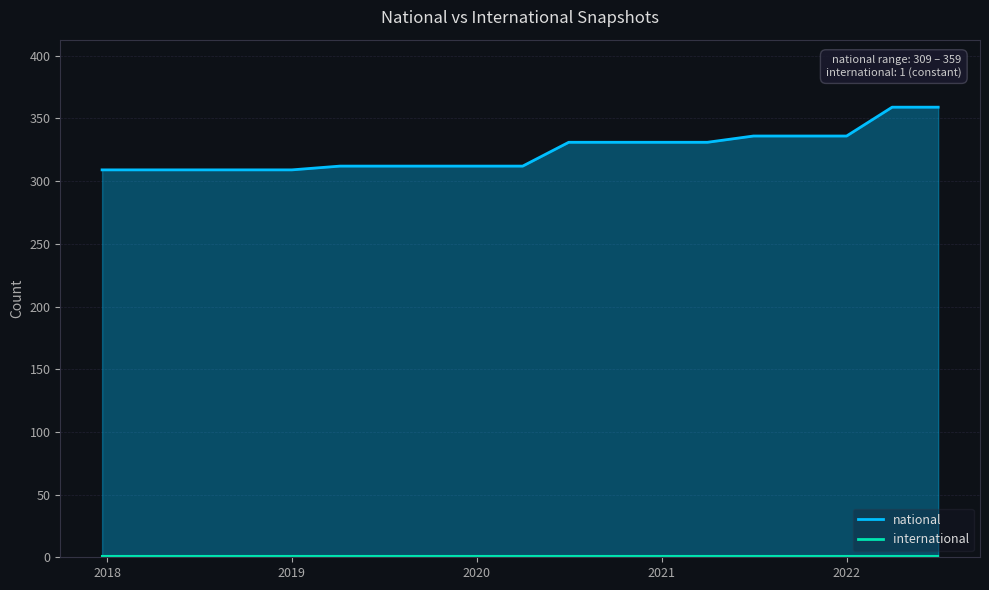

What is the difference between the values at 2019-10-09 and 2022-01-01?

24